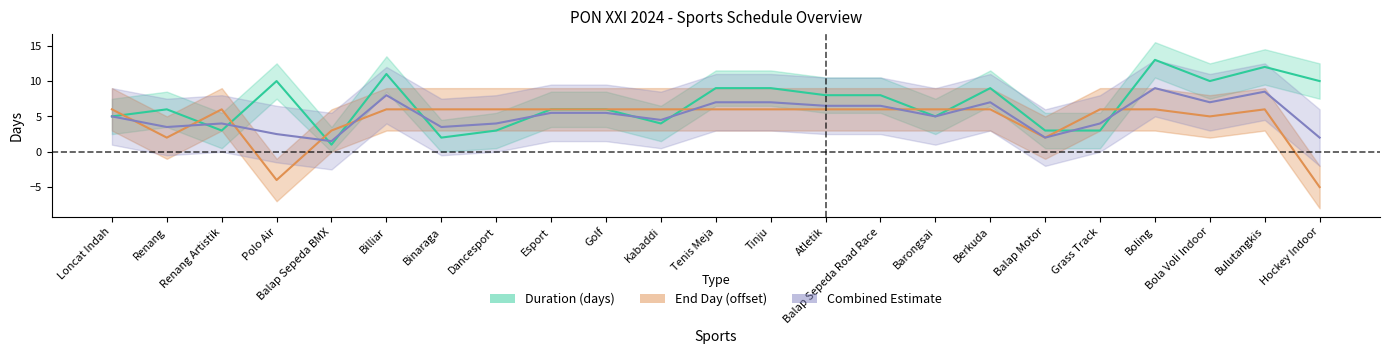

Reading left to right, what are all the values shown in this chart?

Start (DURASI): 5	6	3	10	1	11	2	3	6	6	4	9	9	8	8	5	9	3	3	13	10	12	10
End Day: 6	2	6	-4	3	6	6	6	6	6	6	6	6	6	6	6	6	2	6	6	5	6	-5